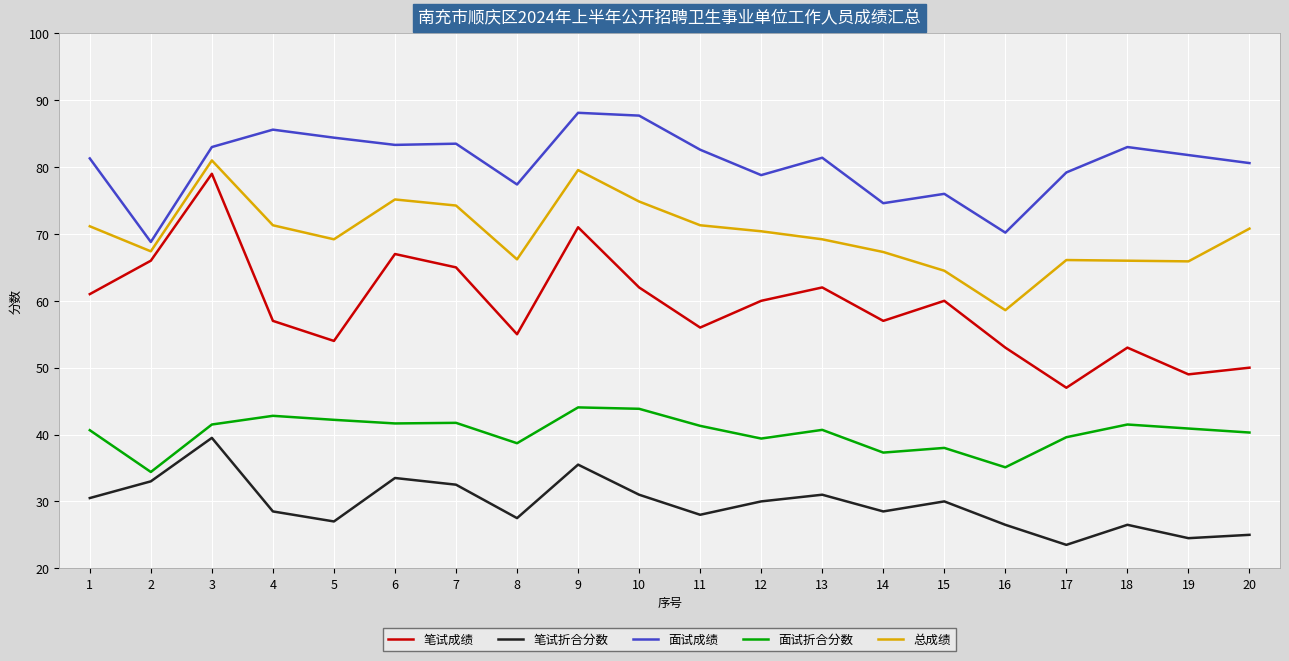

Which series has the largest range (max minus min)?

笔试成绩